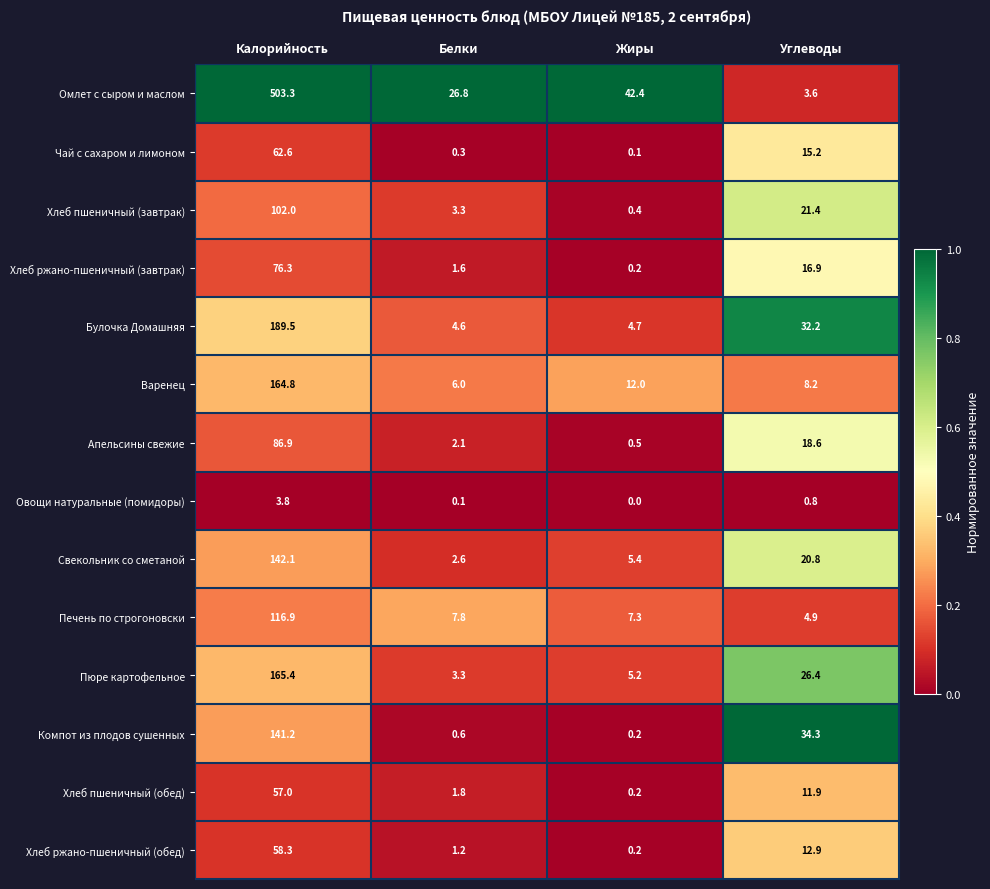

Where does the Чай с сахаром и лимоном series first go above 15?

Калорийность